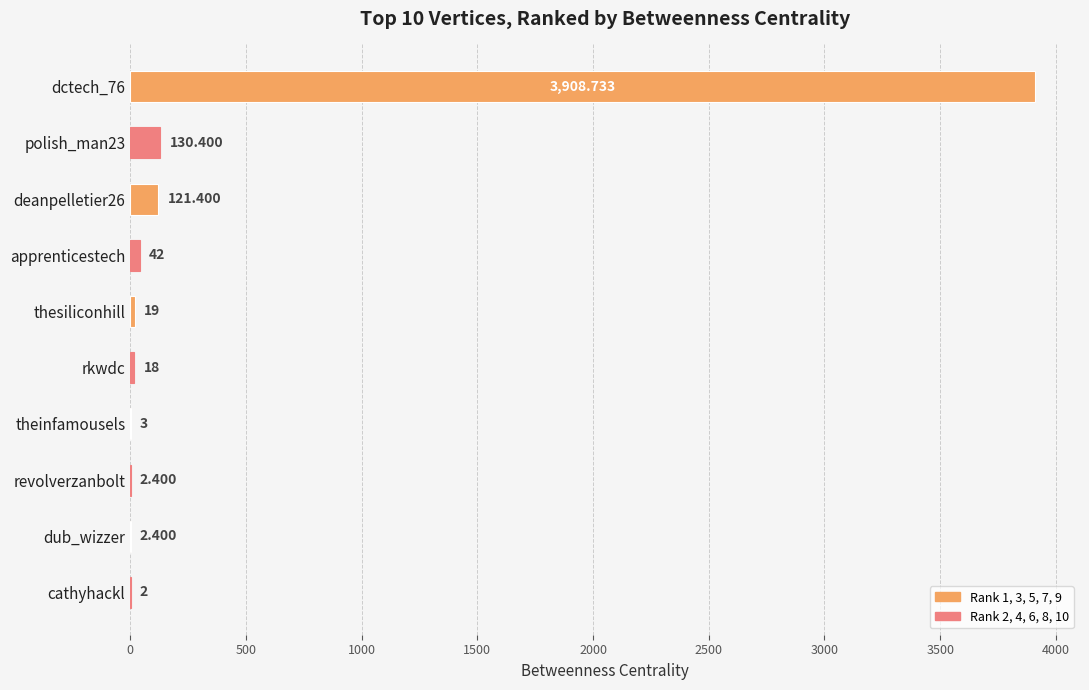

Between cathyhackl and apprenticestech, which is larger?

apprenticestech